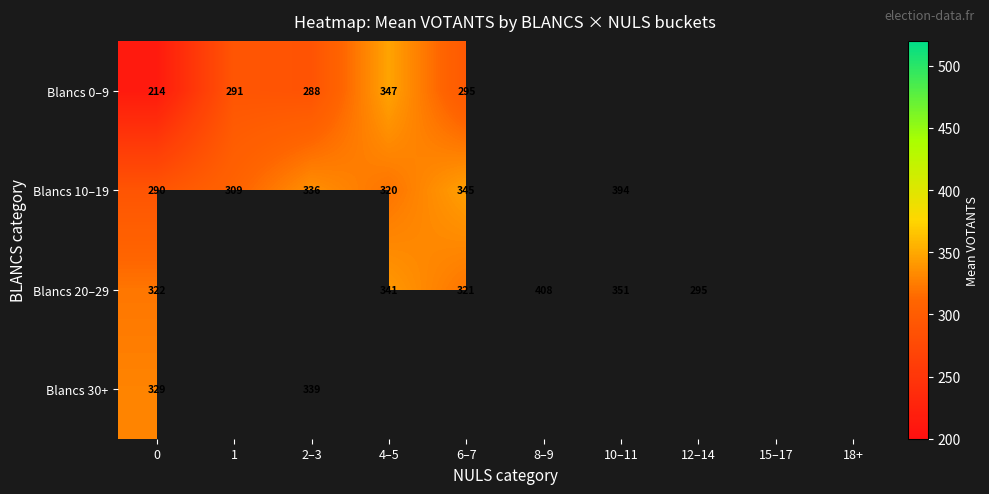

Is it true that Blancs 10–19 equals 667 at 10–11?

False